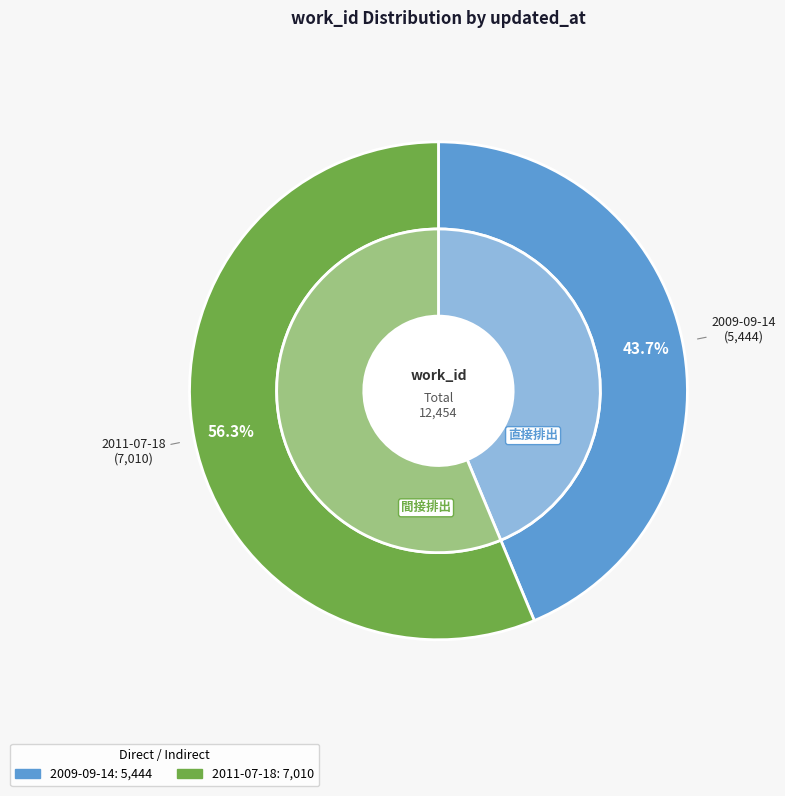

Approximately how many times larger is the value at 2011-07-18 compared to 2009-09-14?

1.3